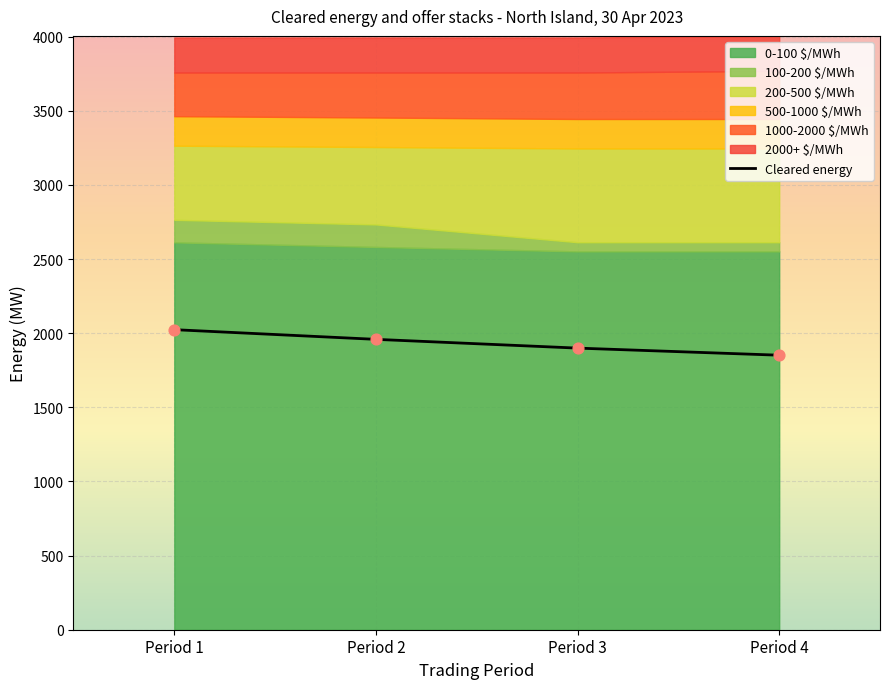

What is the minimum value for Cleared energy?

1851.6